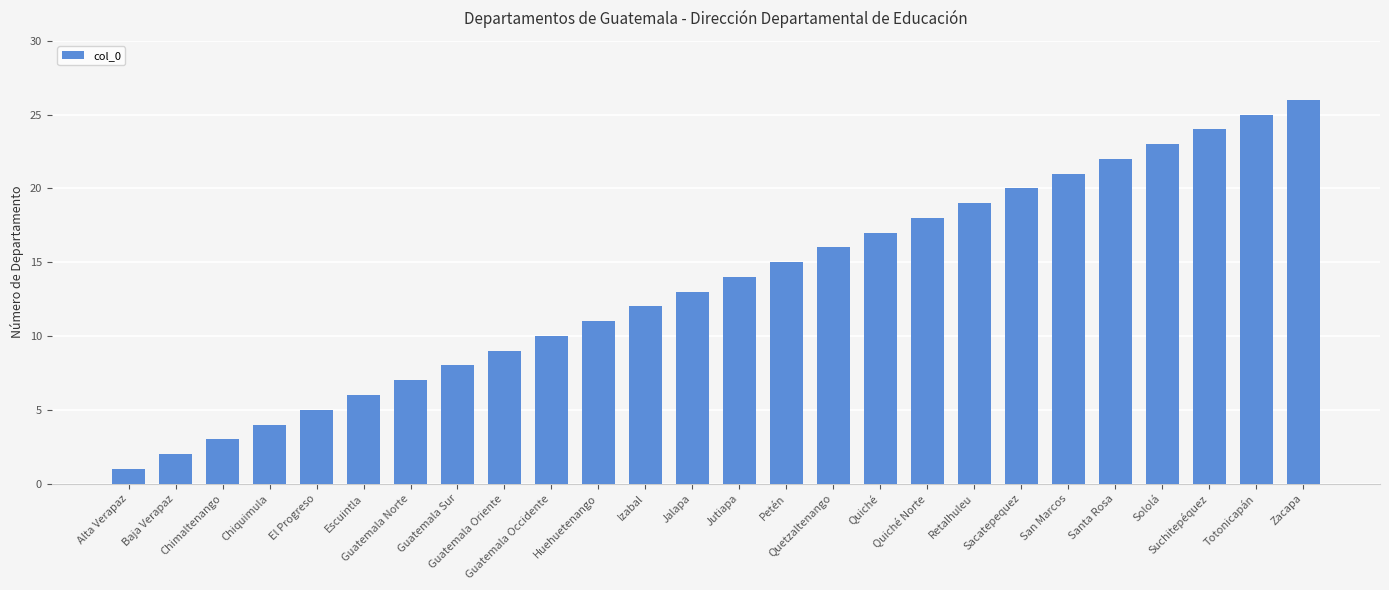

Which has a higher value, Jalapa or Totonicapán?

Totonicapán